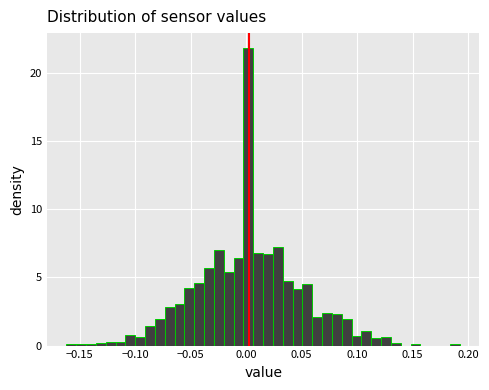

Around what value on the x-axis is the tallest bar? Give the approximate position of its centre, as read against the axis.

0.000